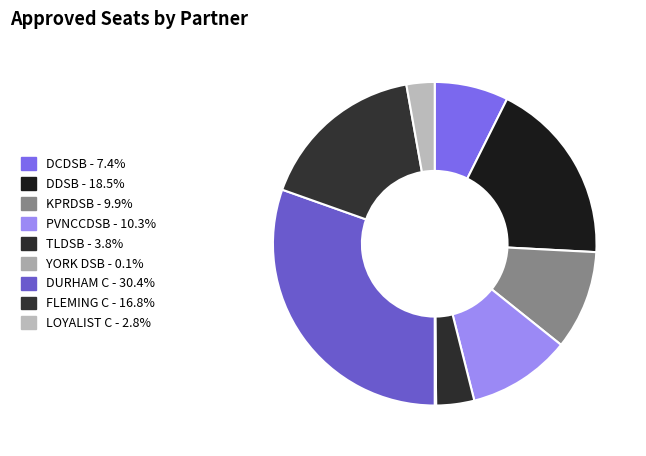

True or false: DURHAM C accounts for 44% of the total.

False